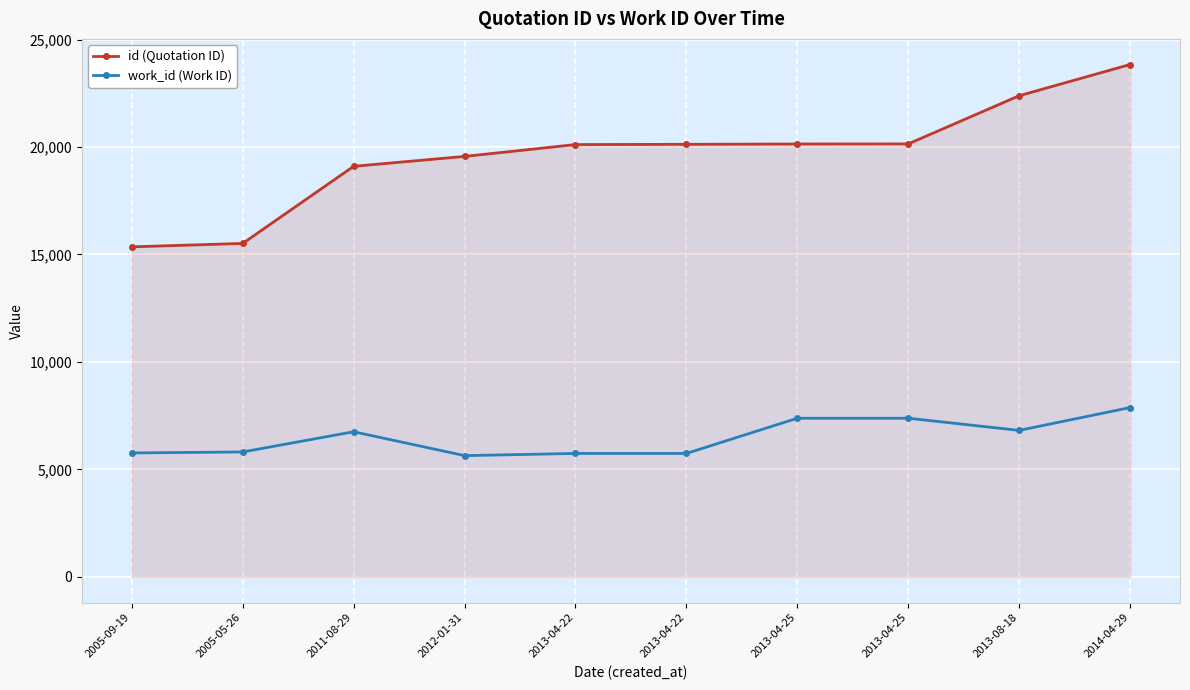

How many lines are shown in the chart?

2